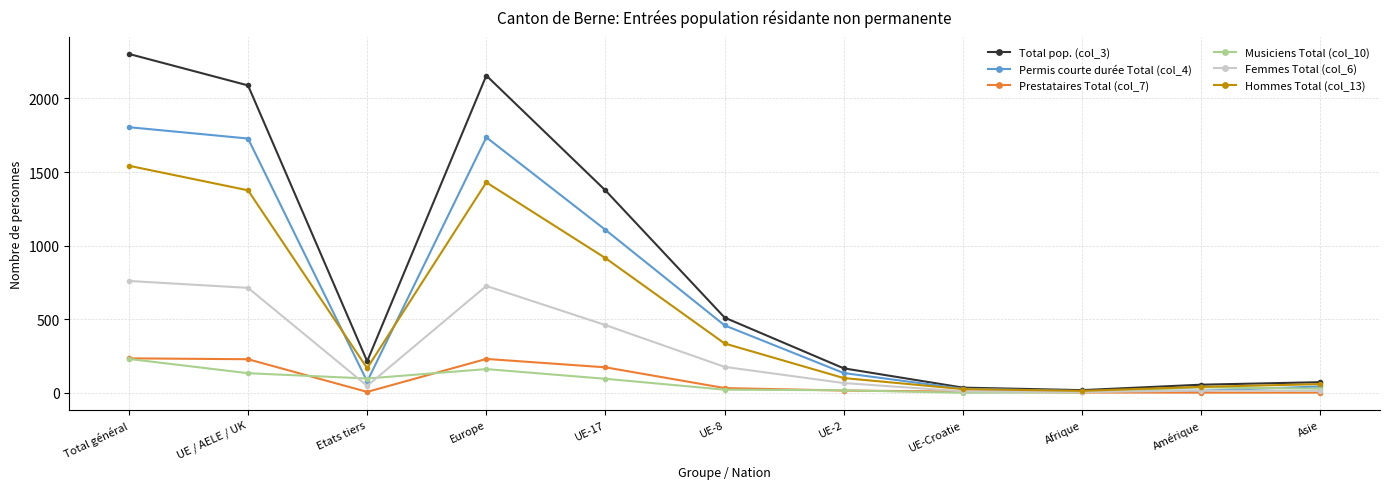

Is it true that Musiciens Total (col_10) equals 259 at Europe?

False